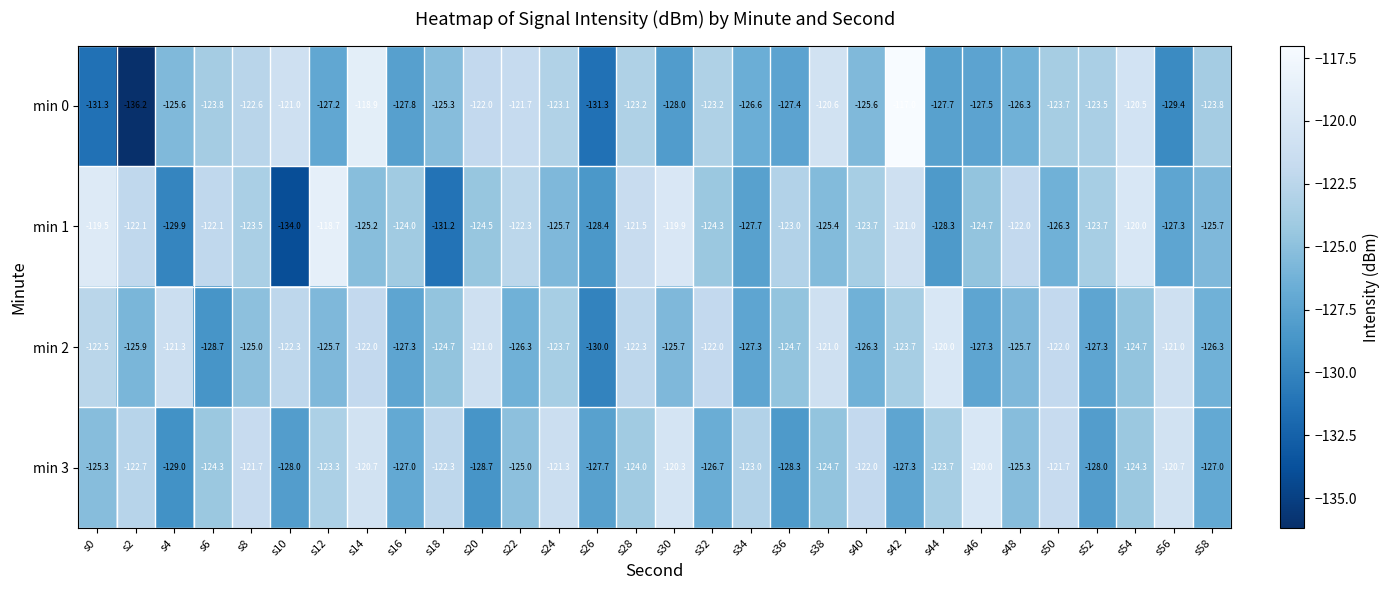

What is the sum of all min 1 values?

-3735.6